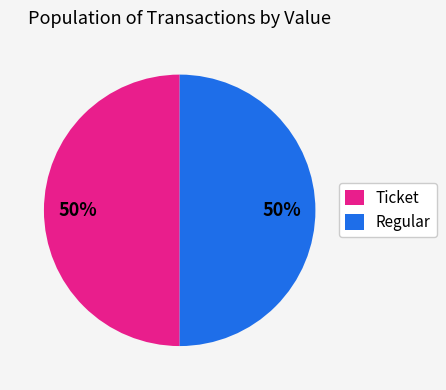

To the nearest percent, what portion does Ticket represent?

50%